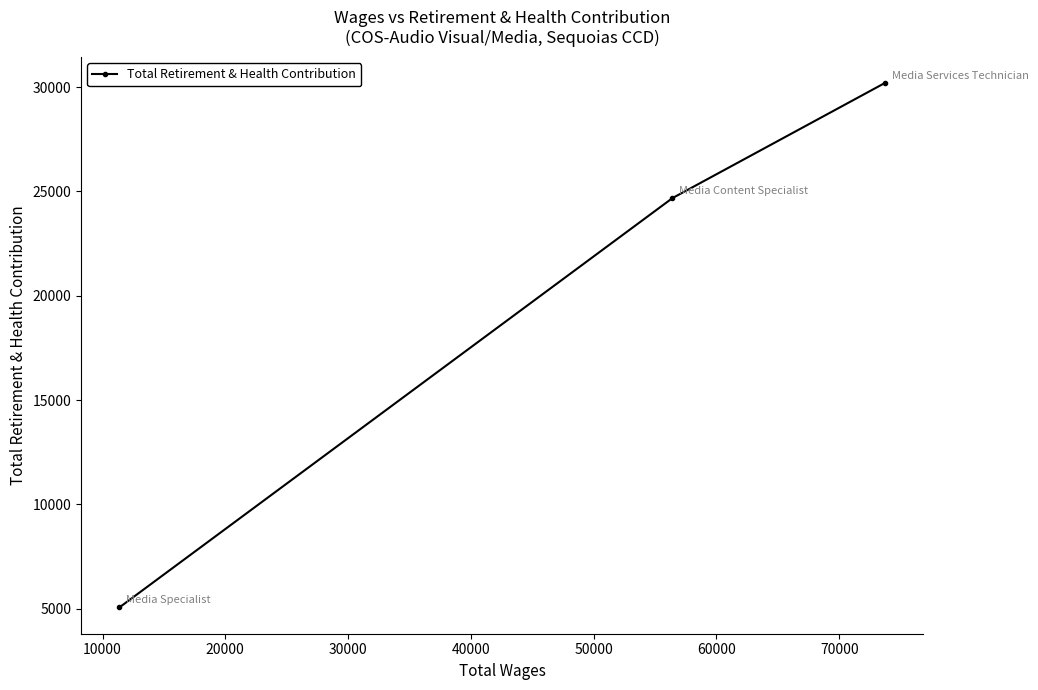

How many lines are shown in the chart?

1